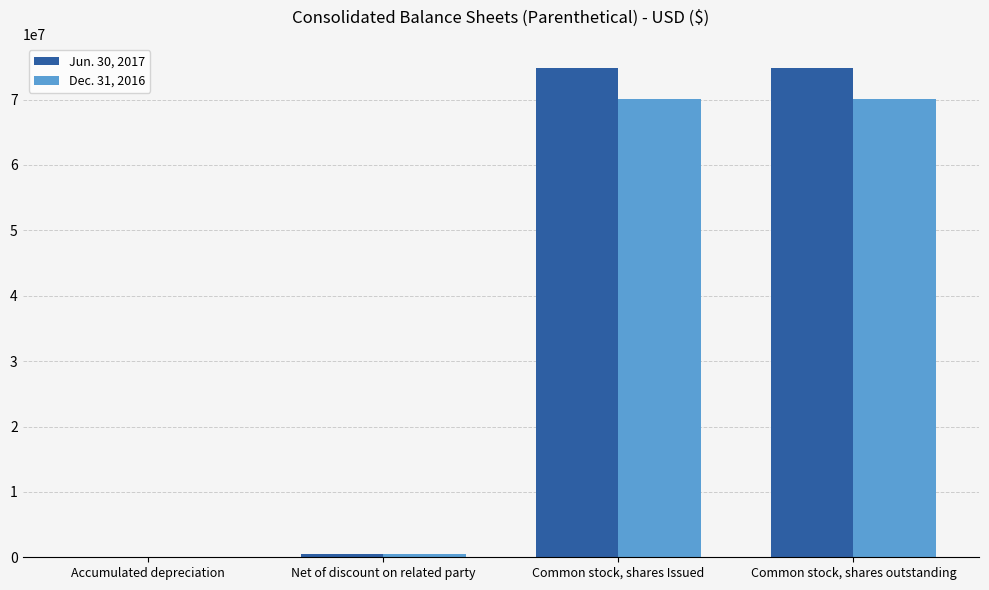

Is it true that Dec. 31, 2016 equals 120161321 at Common stock, shares outstanding?

False